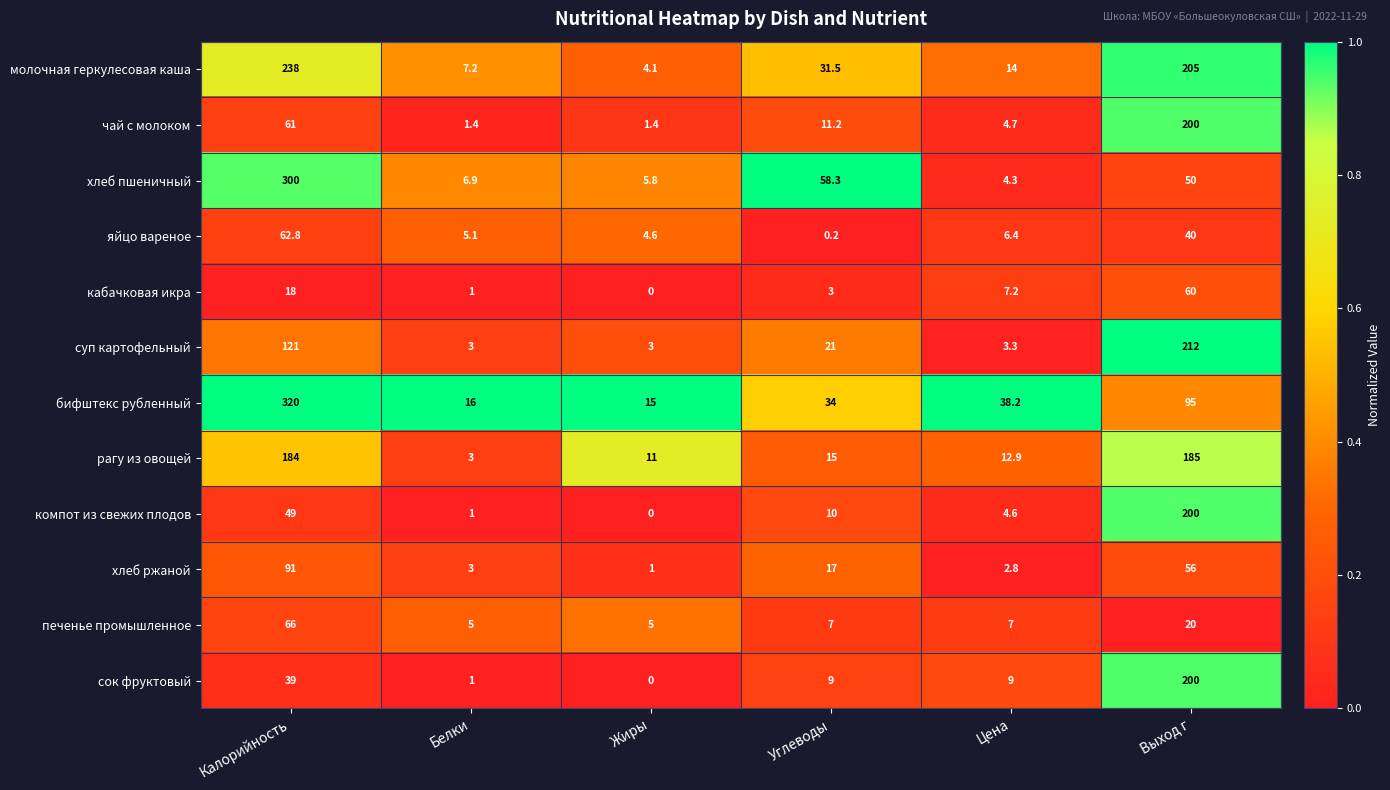

The молочная геркулесовая каша series shows 238.0 at Калорийность. True or false?

True